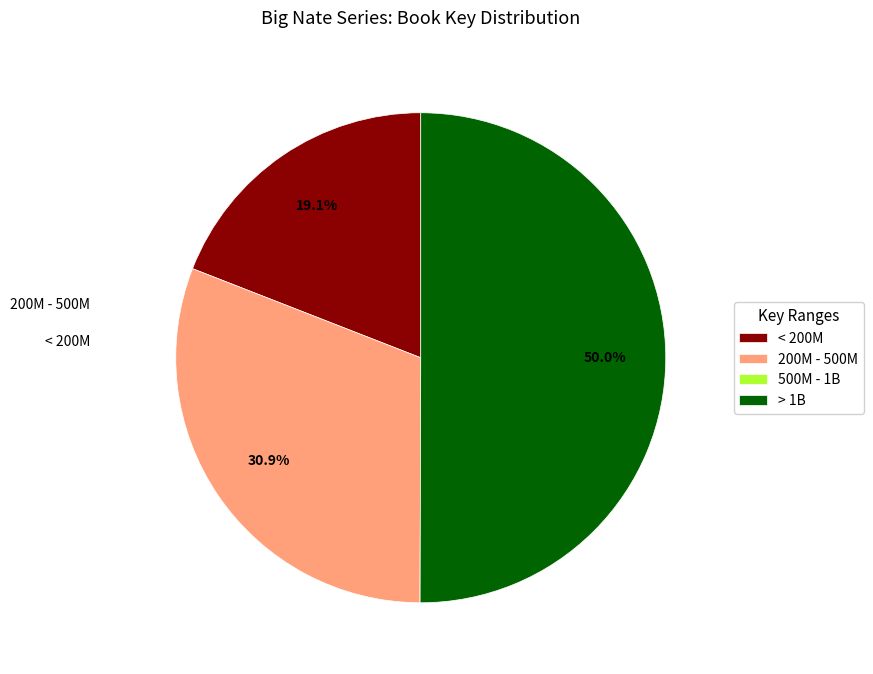

What is the majority slice?

> 1B